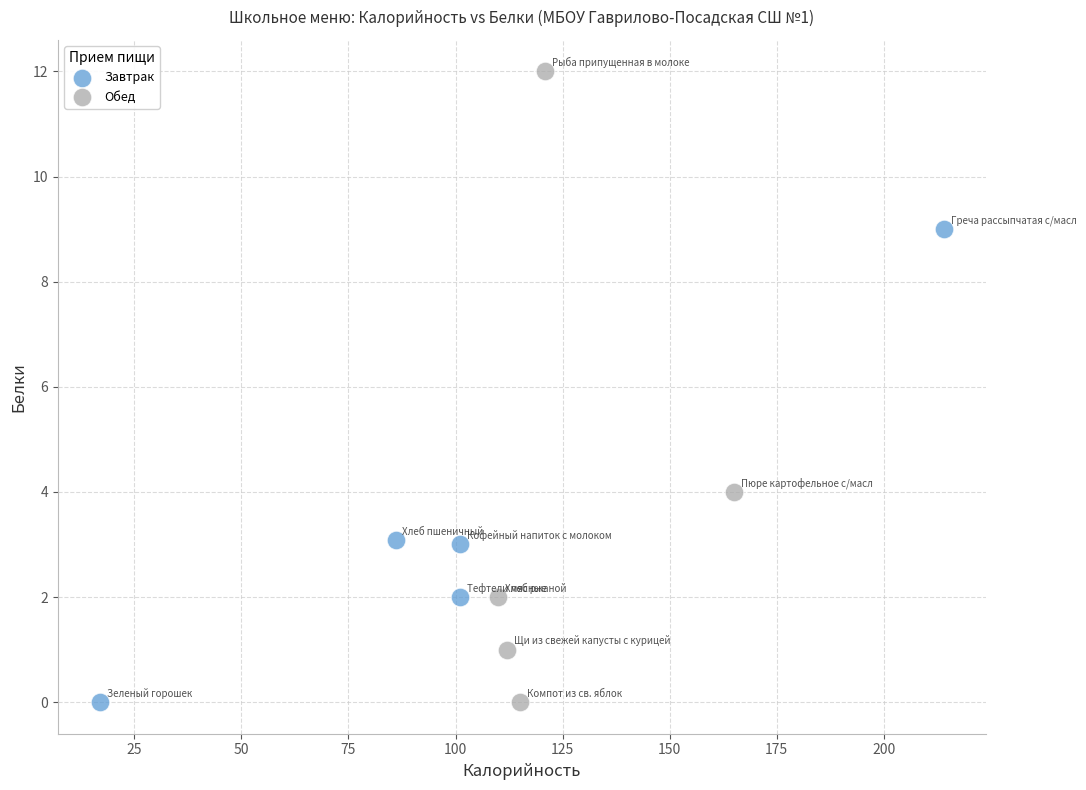

Which series has the widest spread of Y values?

Обед